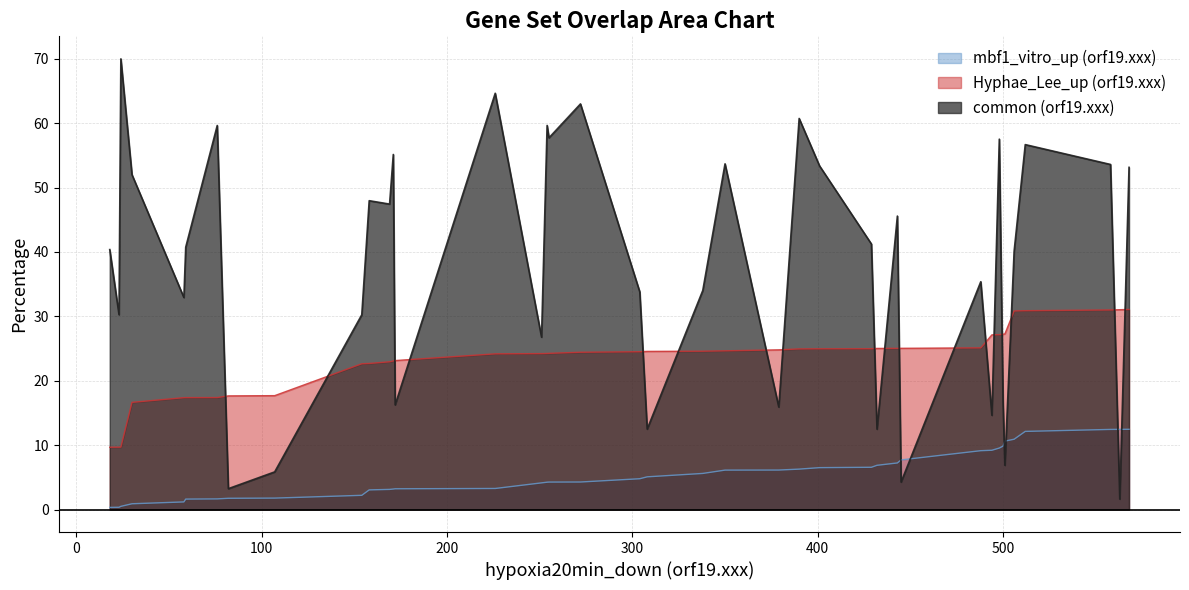

List the series in order of their peak value, lowest first.

mbf1_vitro_up (orf19.xxx), Hyphae_Lee_up (orf19.xxx), common (orf19.xxx)